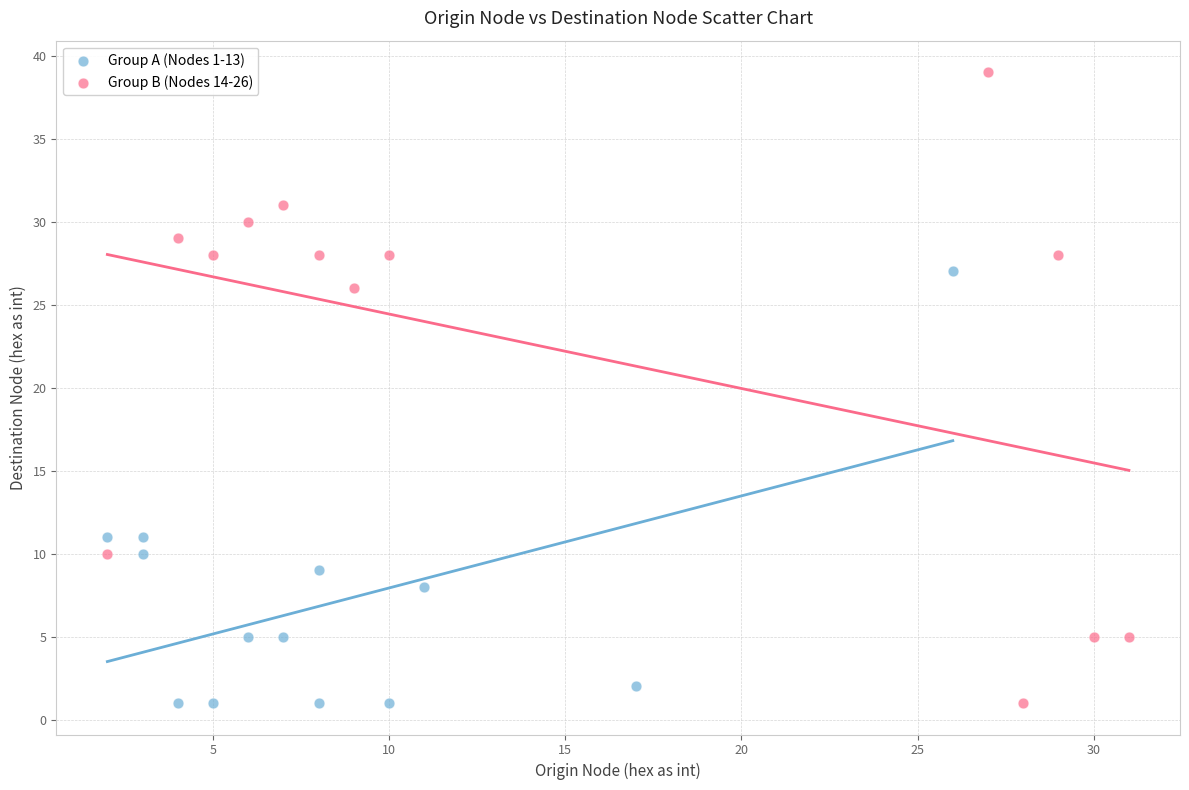

Which series contains the highest Y value?

Group B (Nodes 14-26)